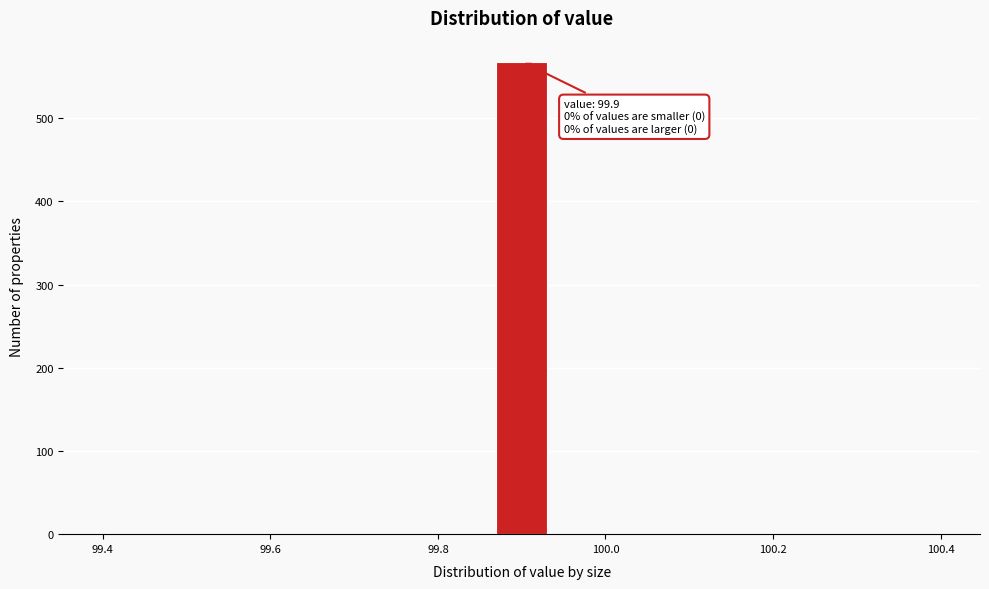

Read against the x-axis, roughly where is the centre of the tallest bar?

99.90